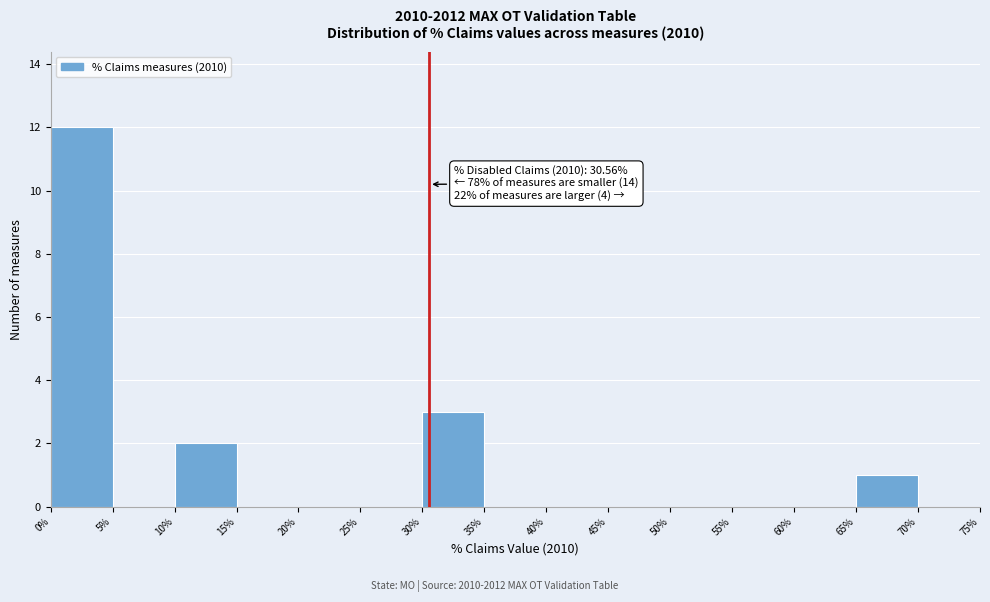

Which range on the x-axis has the tallest bar?

0% to 5%